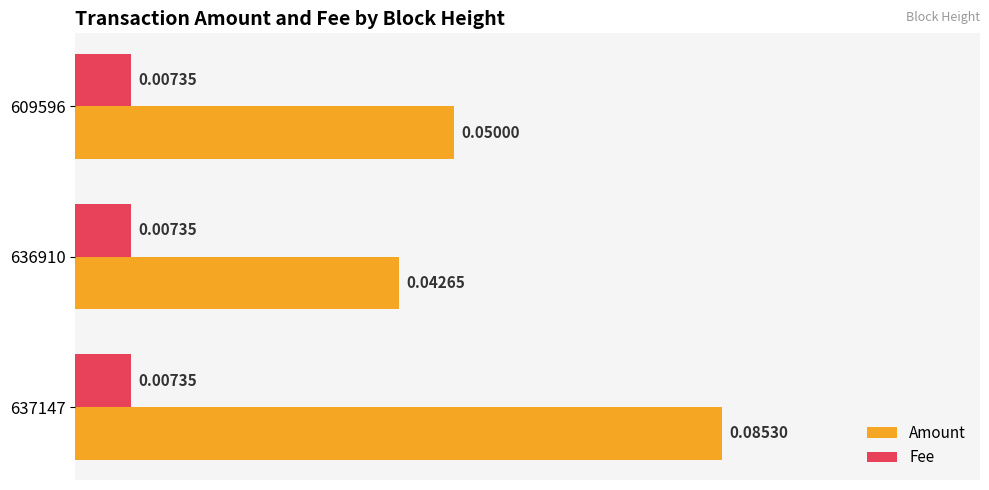

Which series has the largest range (max minus min)?

Amount